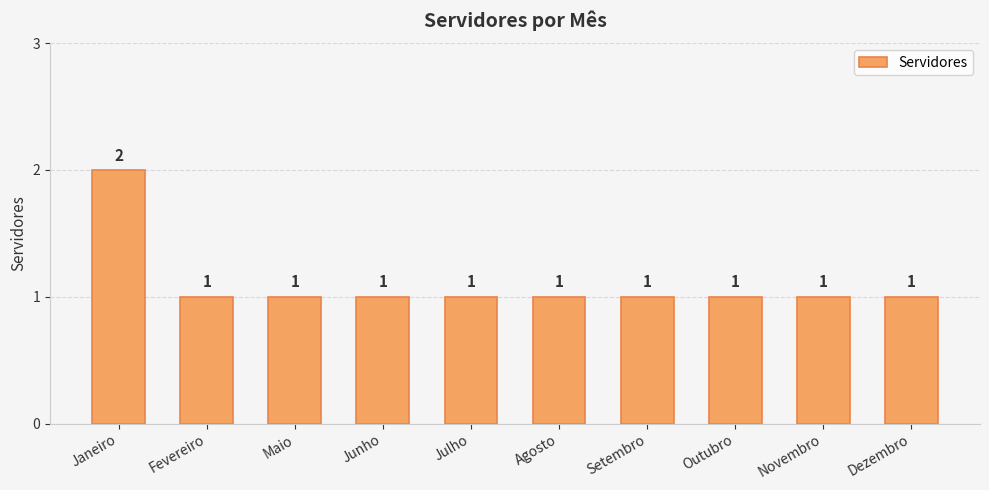

At which category does the chart reach its peak across all series?

Janeiro